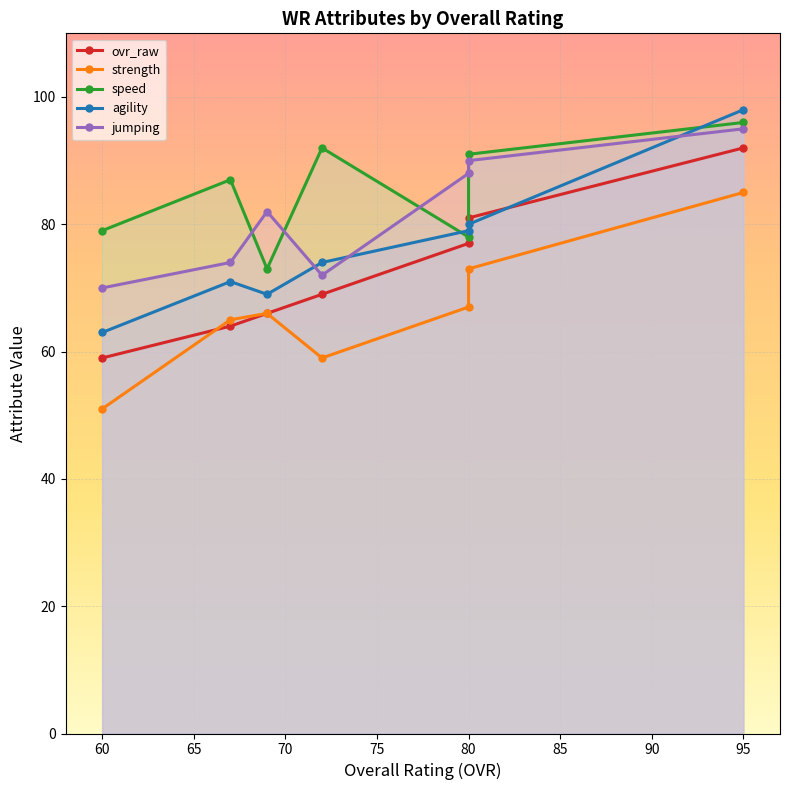

True or false: strength has more than 2 points higher than both neighbors.

False